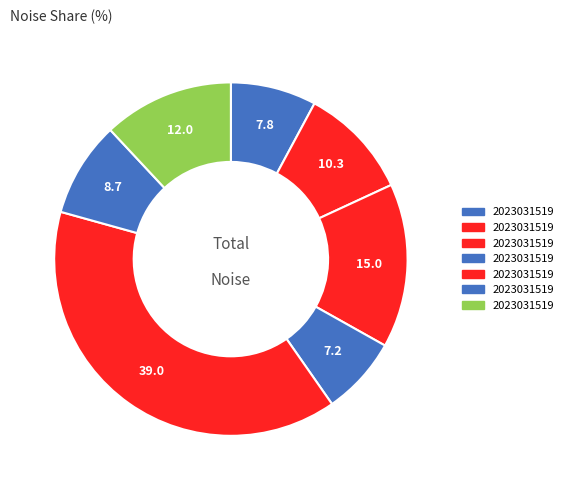

How many segments does this pie chart have?

7